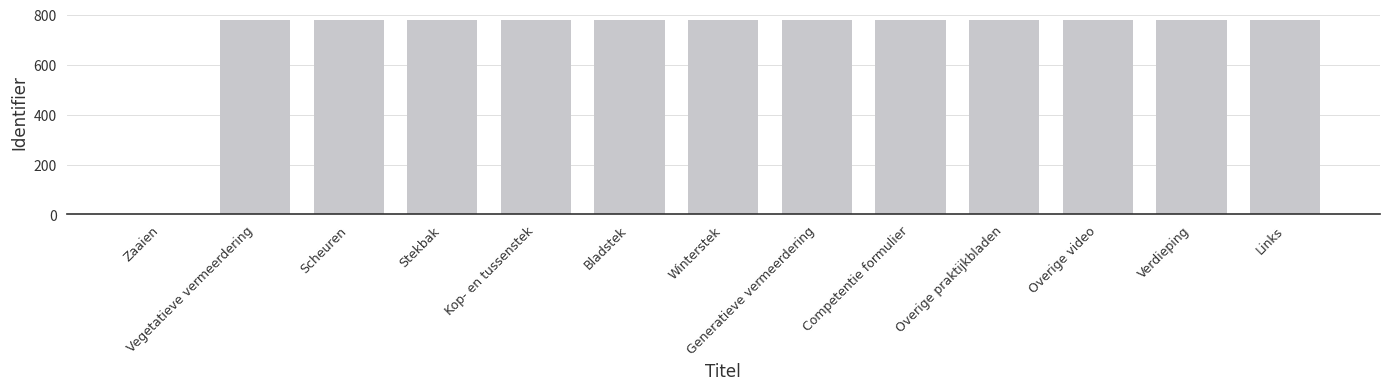

Read the value at Kop- en tussenstek.

780.0